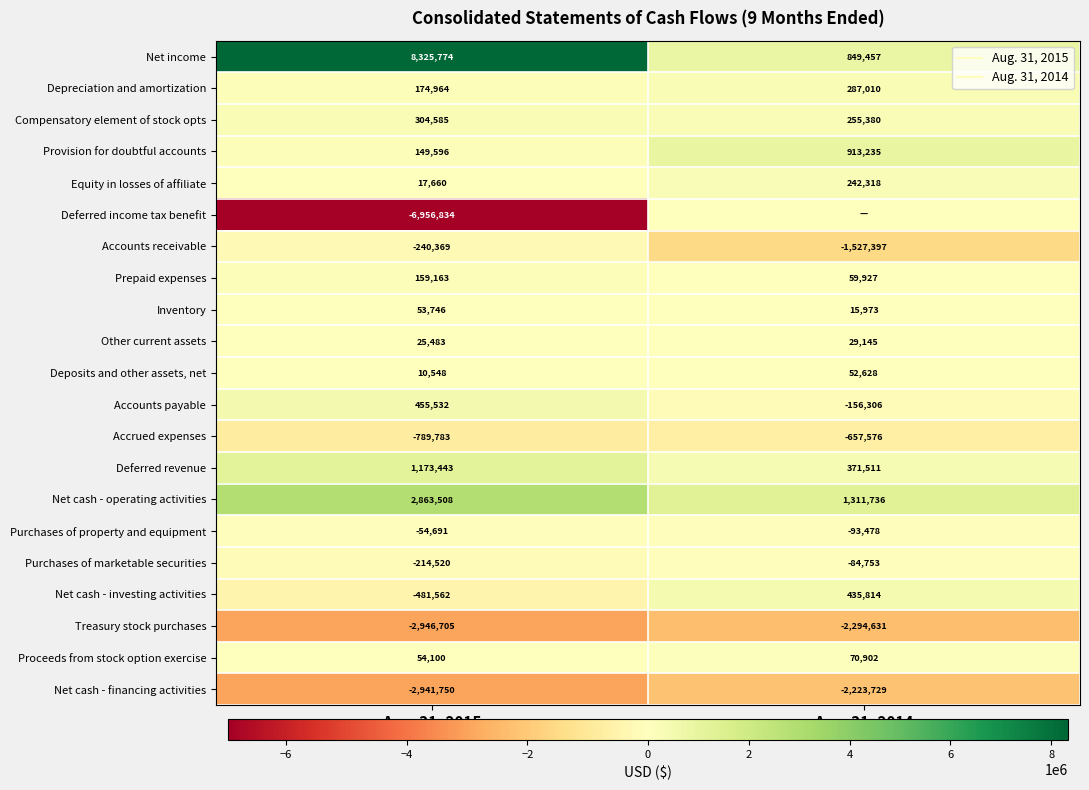

What is the highest value of the Inventory series?

53746